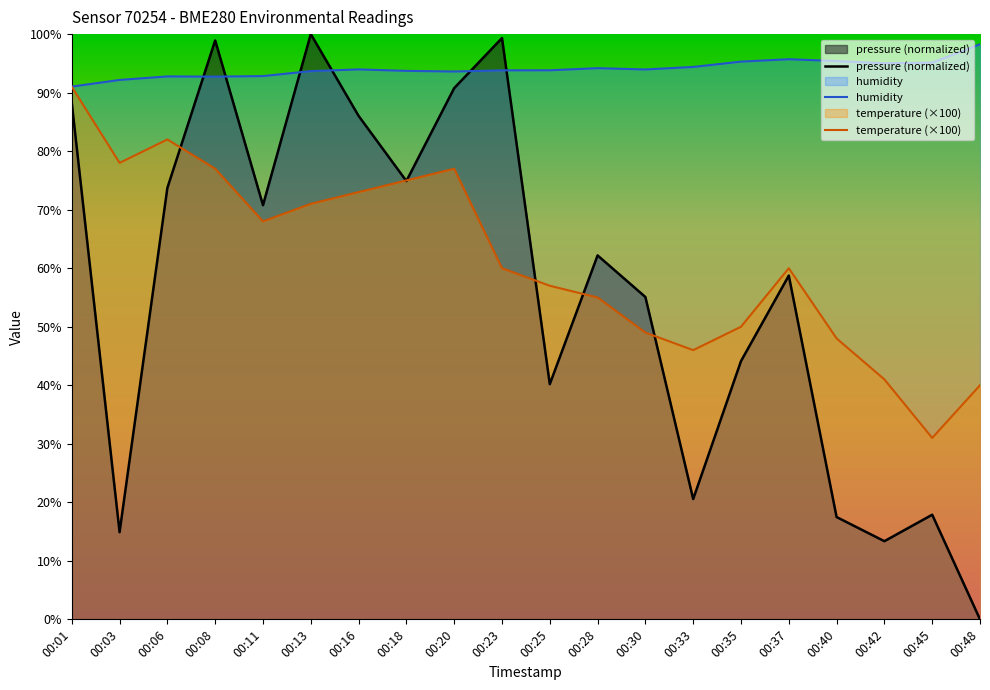

List the labels in order of temperature (×100) value, largest first.

00:01, 00:06, 00:03, 00:08, 00:20, 00:18, 00:16, 00:13, 00:11, 00:23, 00:37, 00:25, 00:28, 00:35, 00:30, 00:40, 00:33, 00:42, 00:48, 00:45